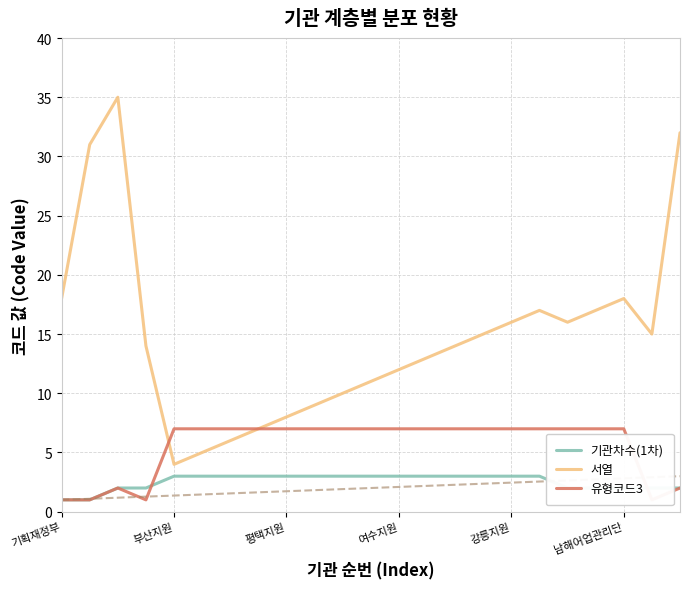

True or false: 서열 and 기관차수(1차) cross at least once.

False